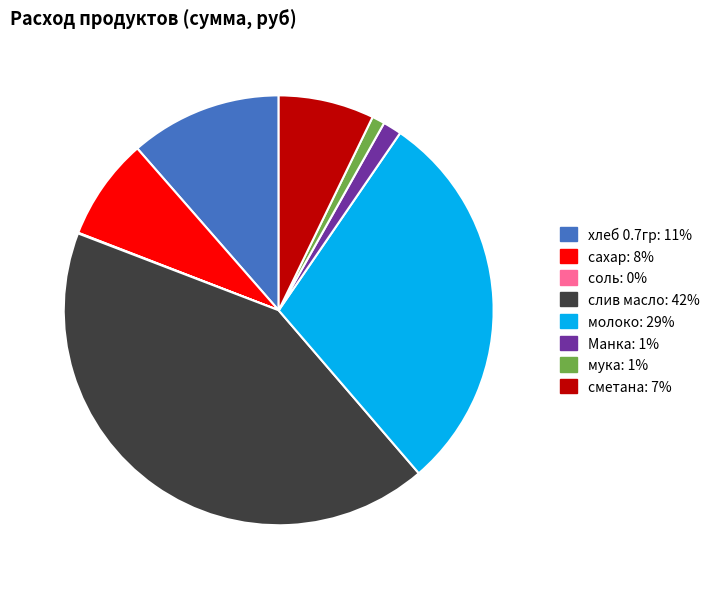

True or false: слив масло accounts for 37% of the total.

False